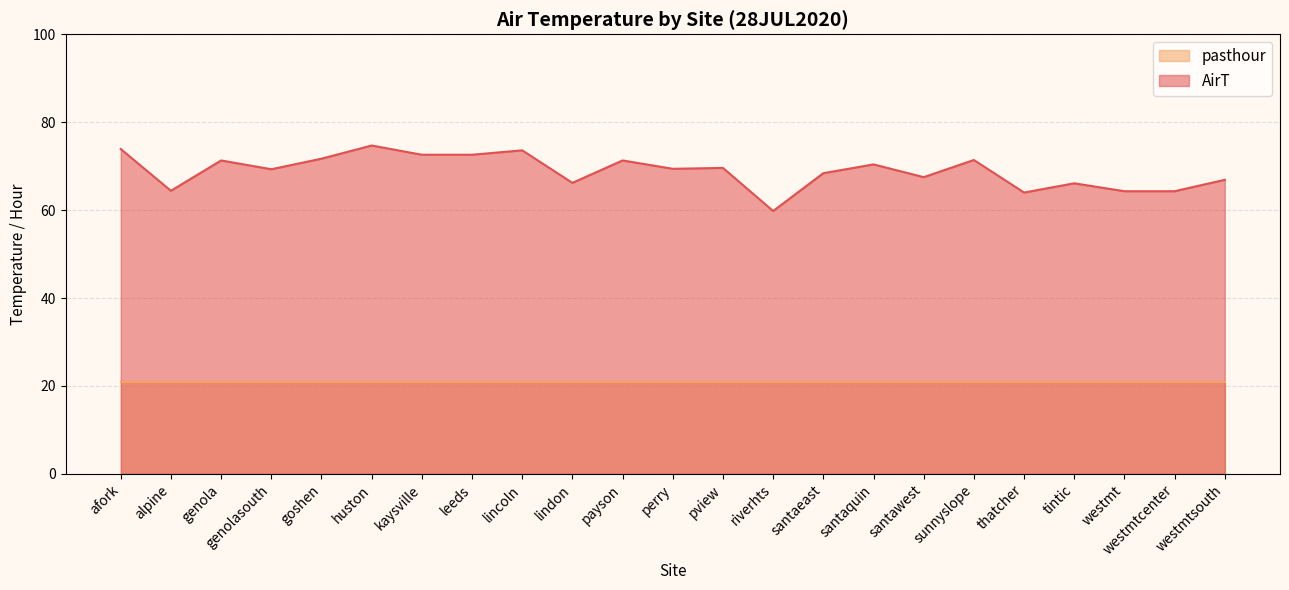

What is the approximate value at kaysville?

72.6